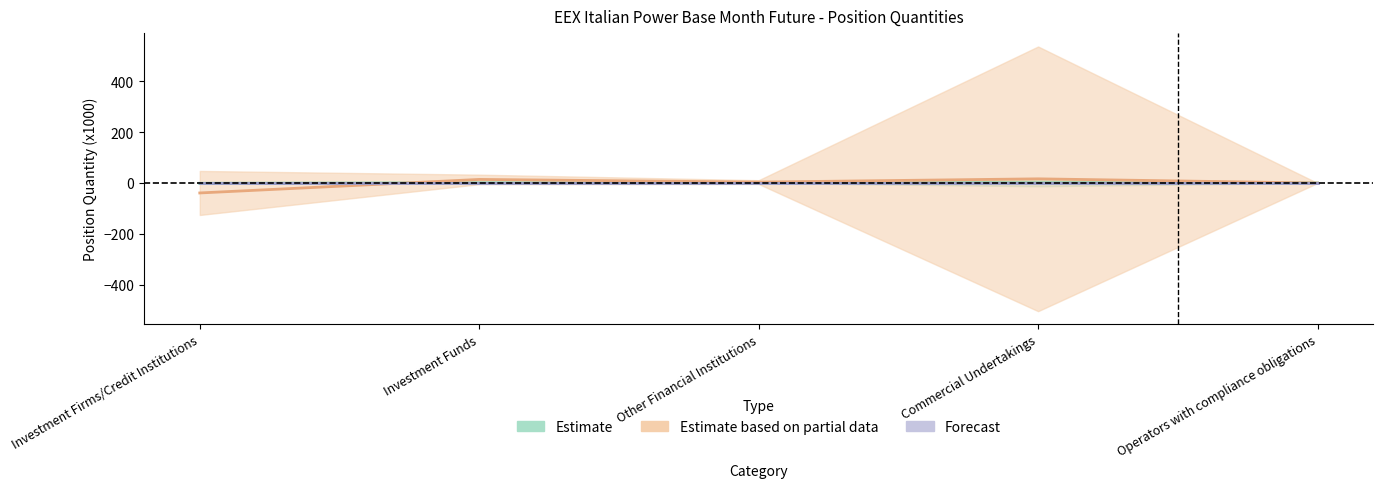

At how many categories does at least one series exceed -27?

5